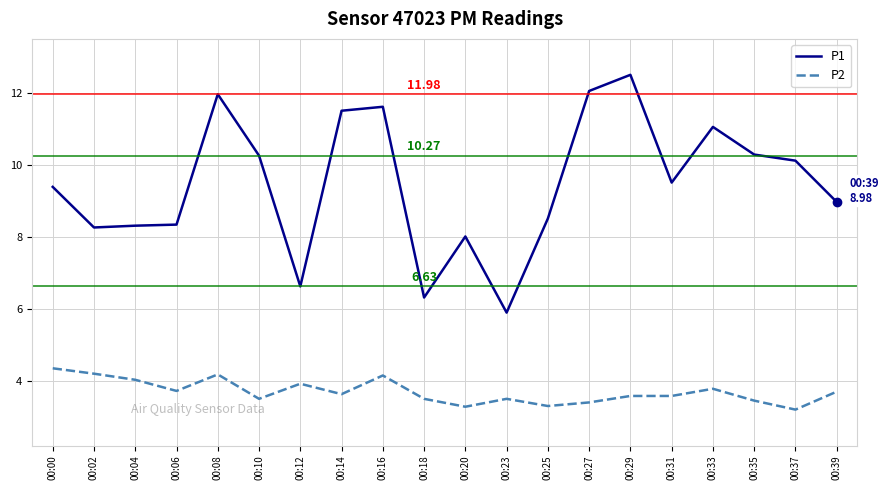

At which category does P2 reach its first local valley?

00:06